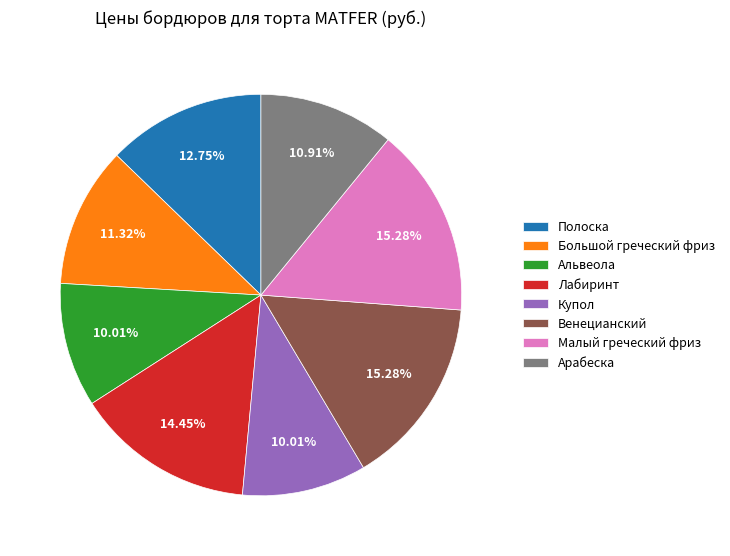

To the nearest percent, what is the combined percentage of Венецианский and Арабеска?

26%